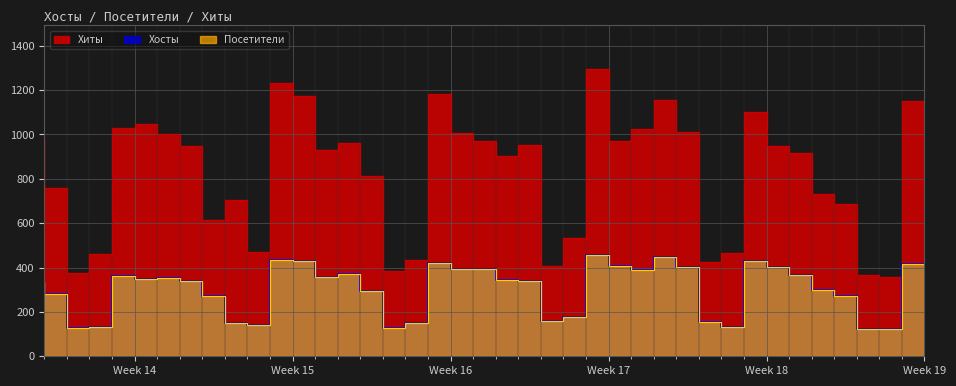

Which series has the largest total across all categories?

Хиты